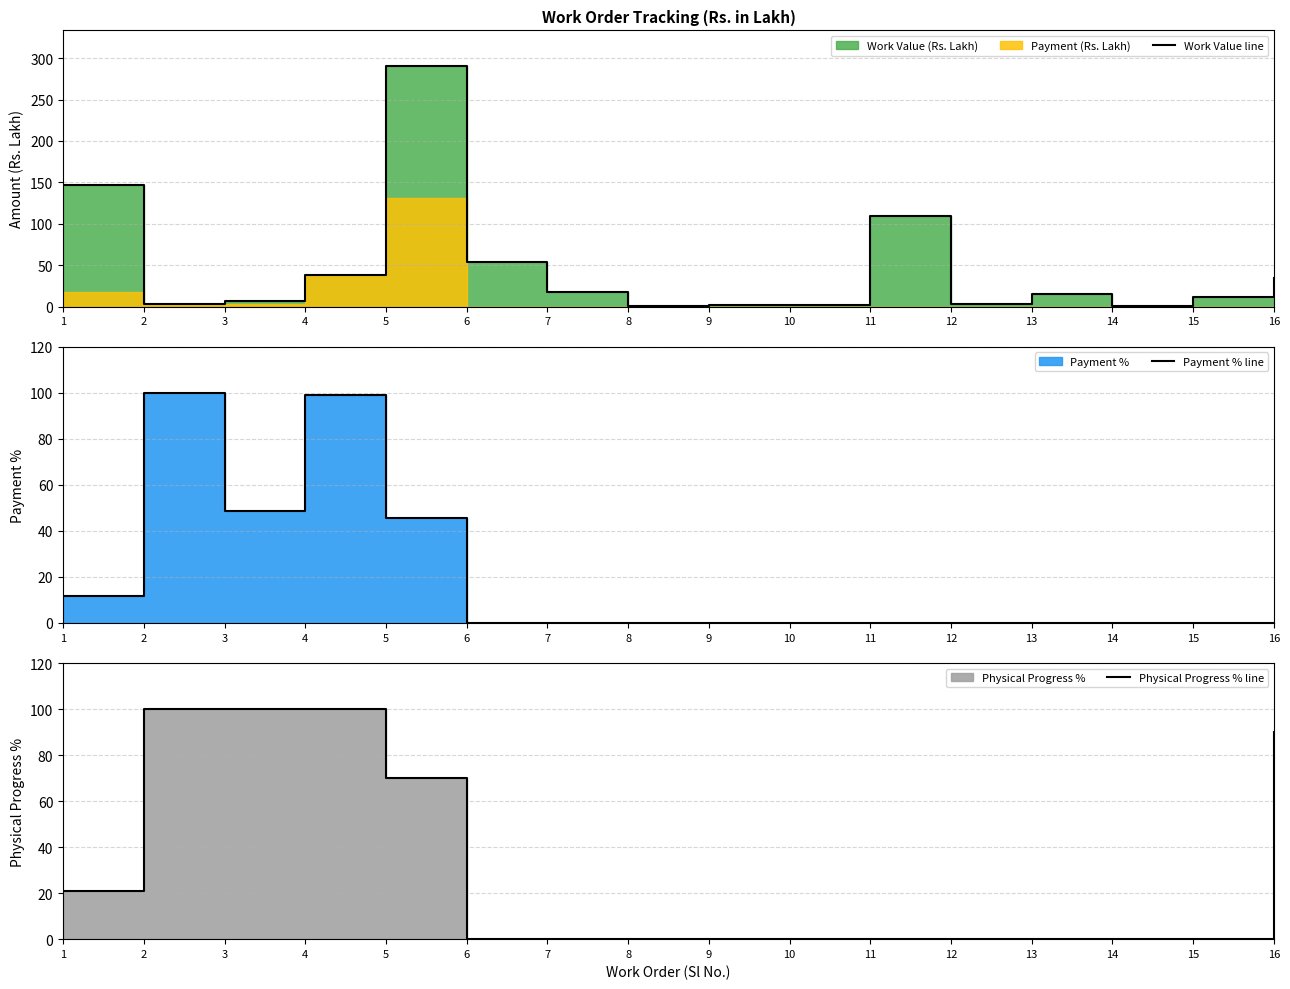

True or false: Work Value line has a value of 218.2 at 1.

False